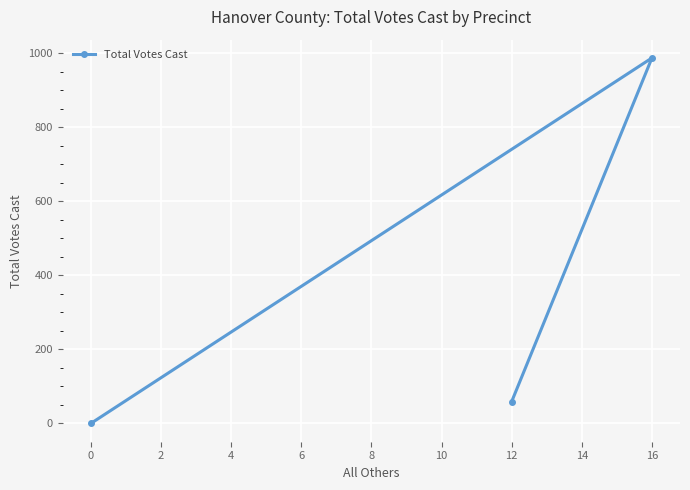

Is it true that the value at 12 is 59?

True